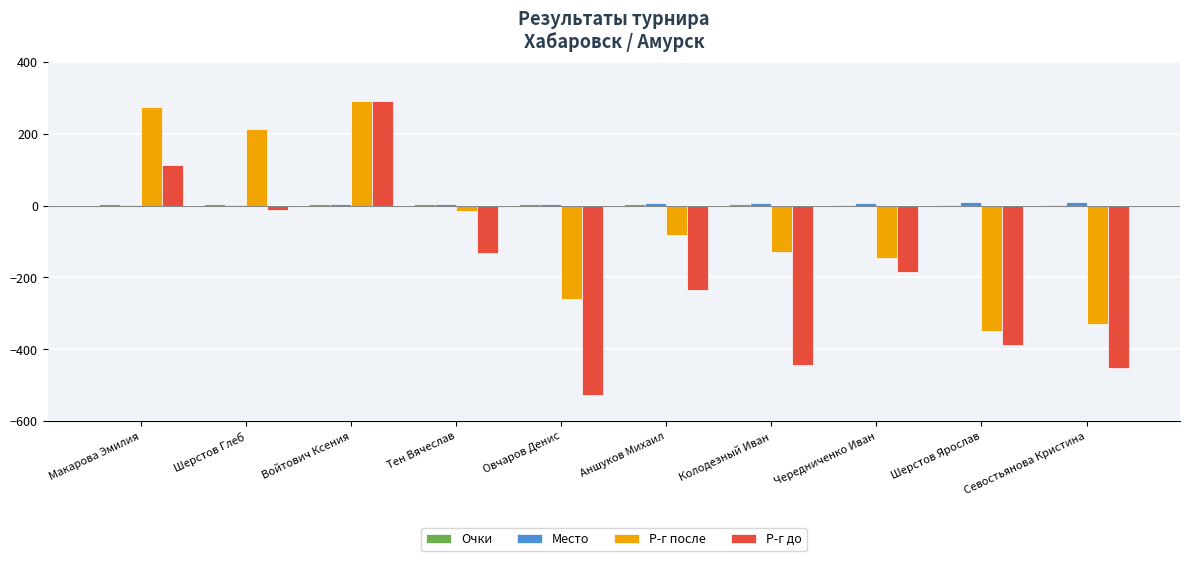

At which category is the sum across all series the highest?

Войтович Ксения